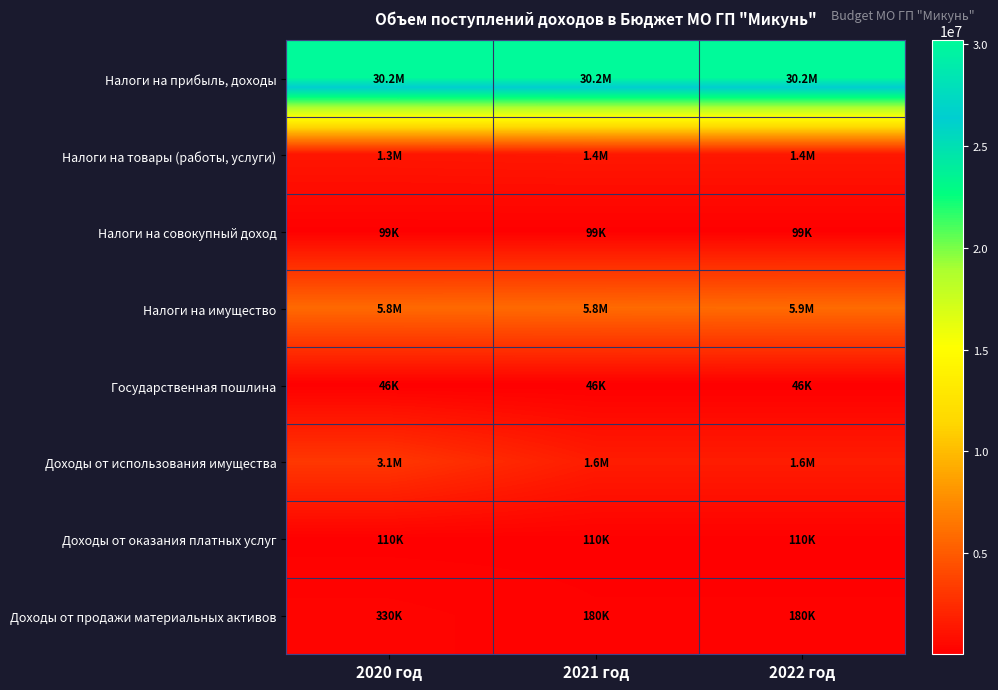

Rank the series at 2021 год from highest to lowest value.

Налоги на прибыль, доходы, Налоги на имущество, Доходы от использования имущества, Налоги на товары (работы, услуги), Доходы от продажи материальных активов, Доходы от оказания платных услуг, Налоги на совокупный доход, Государственная пошлина